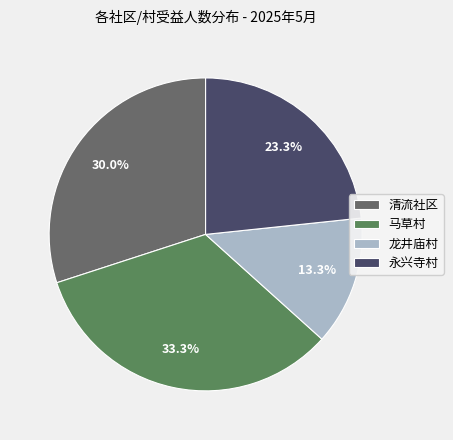

Count the number of slices in the pie.

4